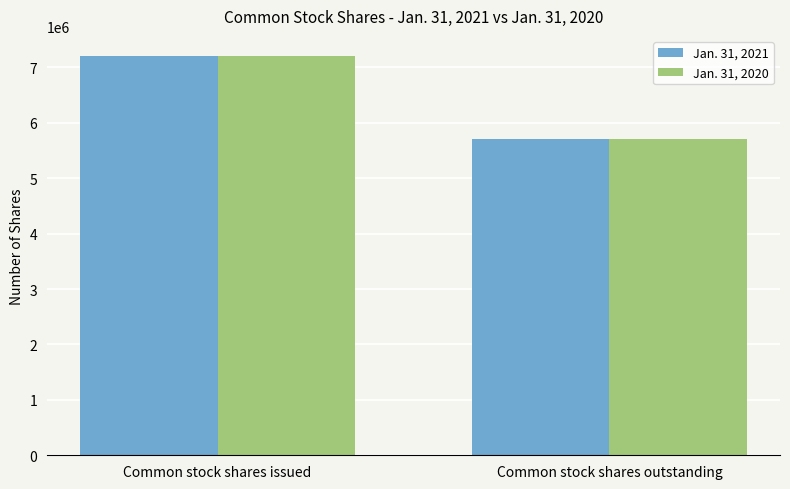

What is the minimum value for Jan. 31, 2021?

5707250